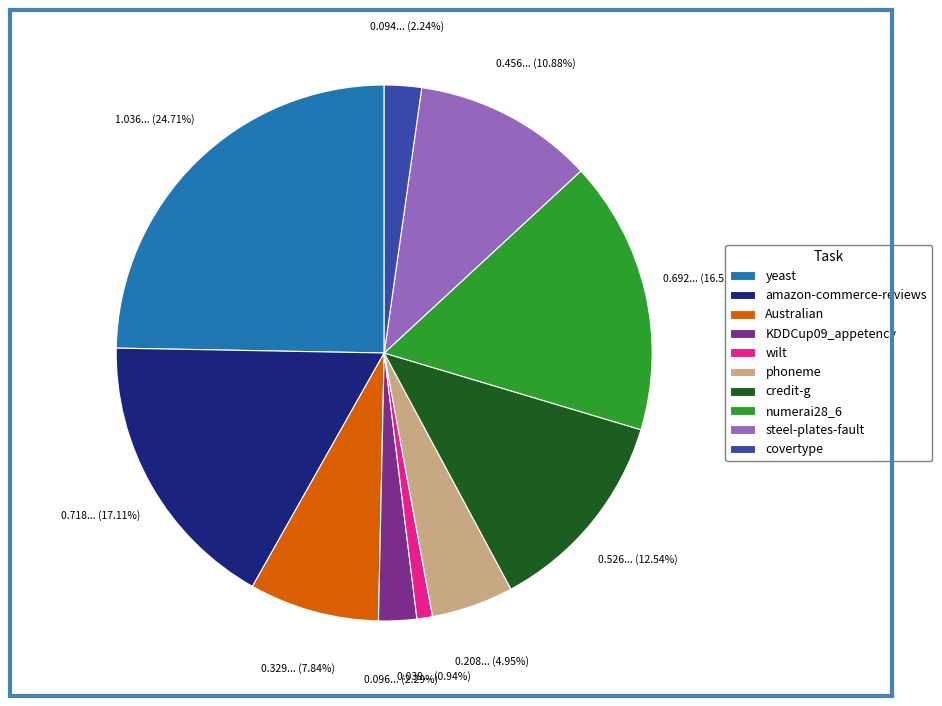

To the nearest percent, what is the combined percentage of wilt and phoneme?

6%